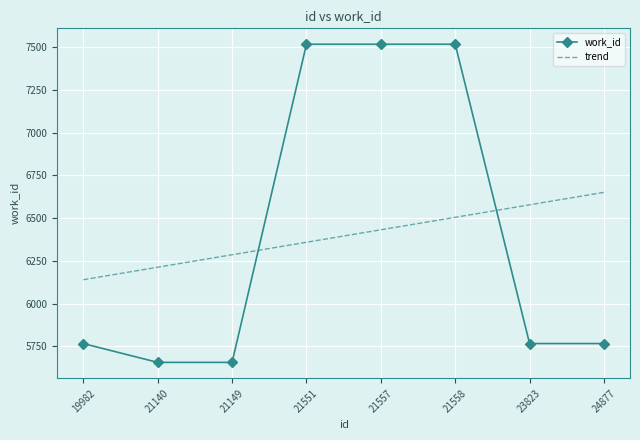

At how many categories does at least one series exceed 5988?

8